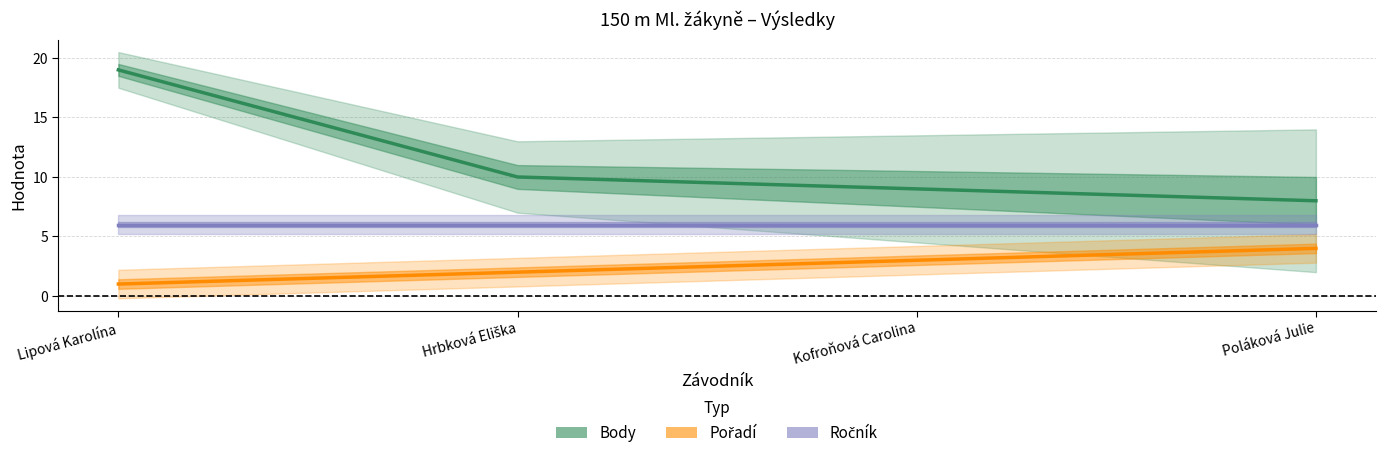

Which category has the lowest value in the Ročník series?

Lipová Karolína